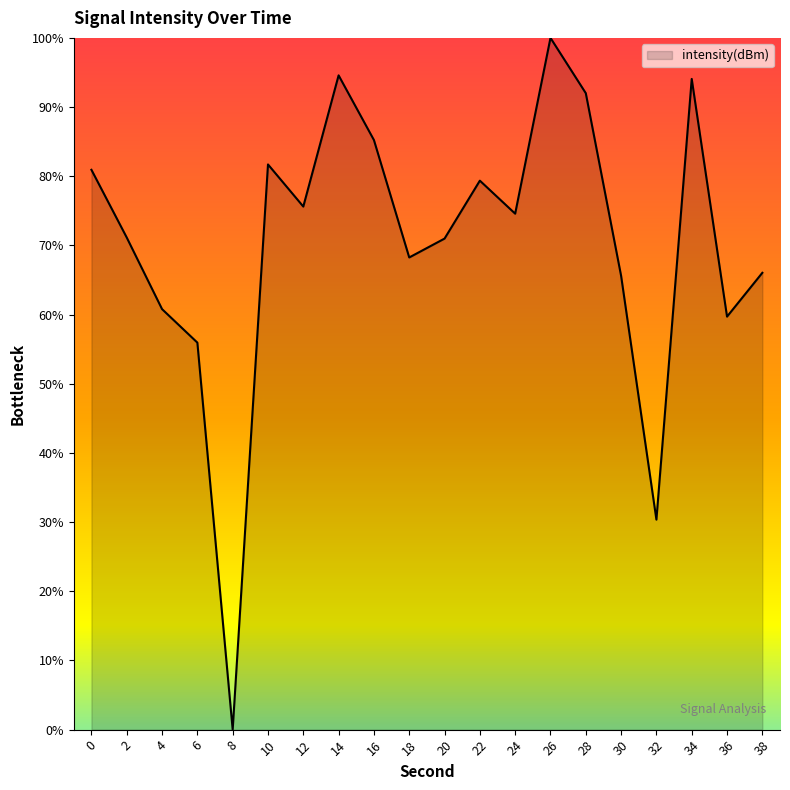

What is the greatest value displayed?

100.0